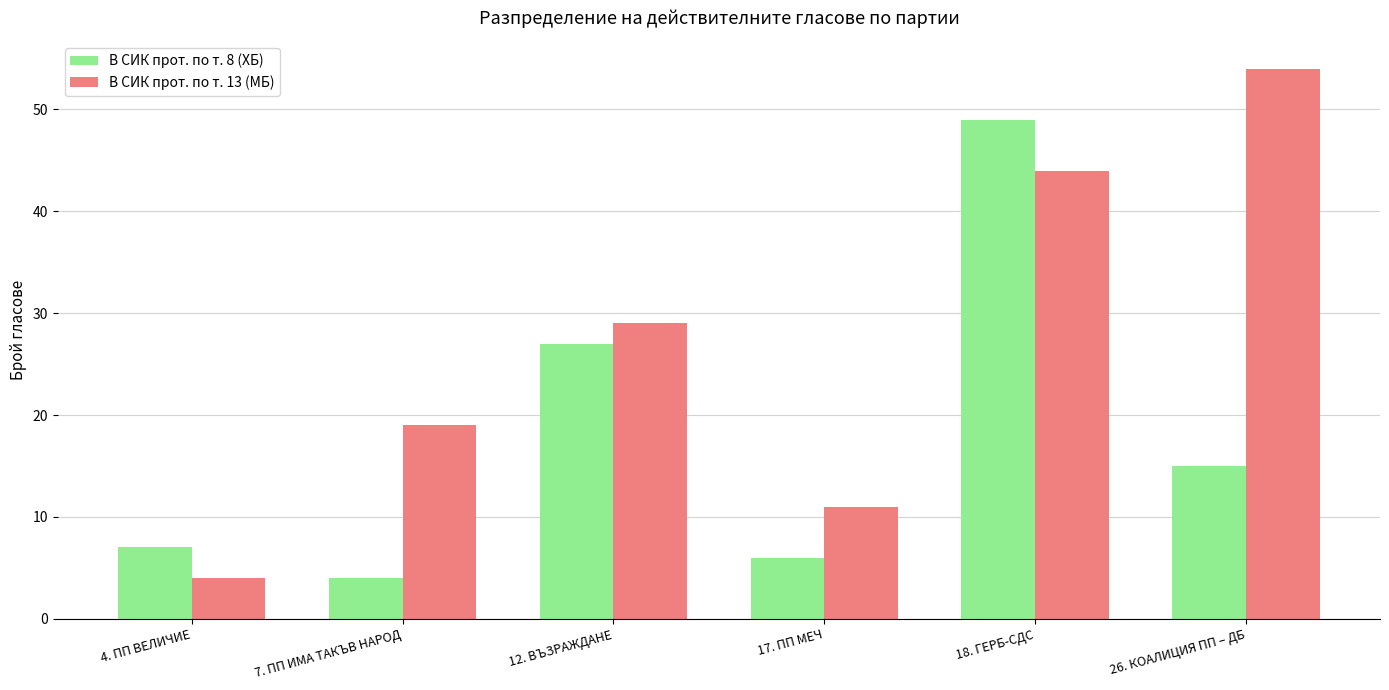

How many bars are there in each group?

2